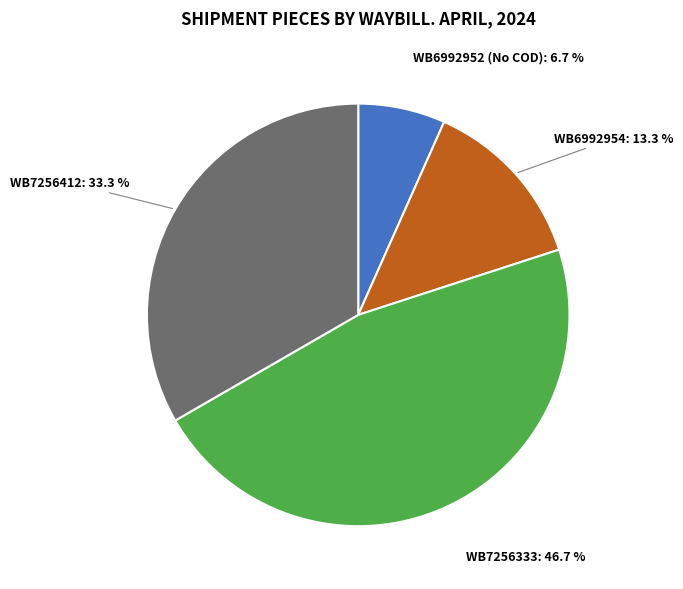

To the nearest percent, what is the difference between the largest and smallest slice percentages?

40%